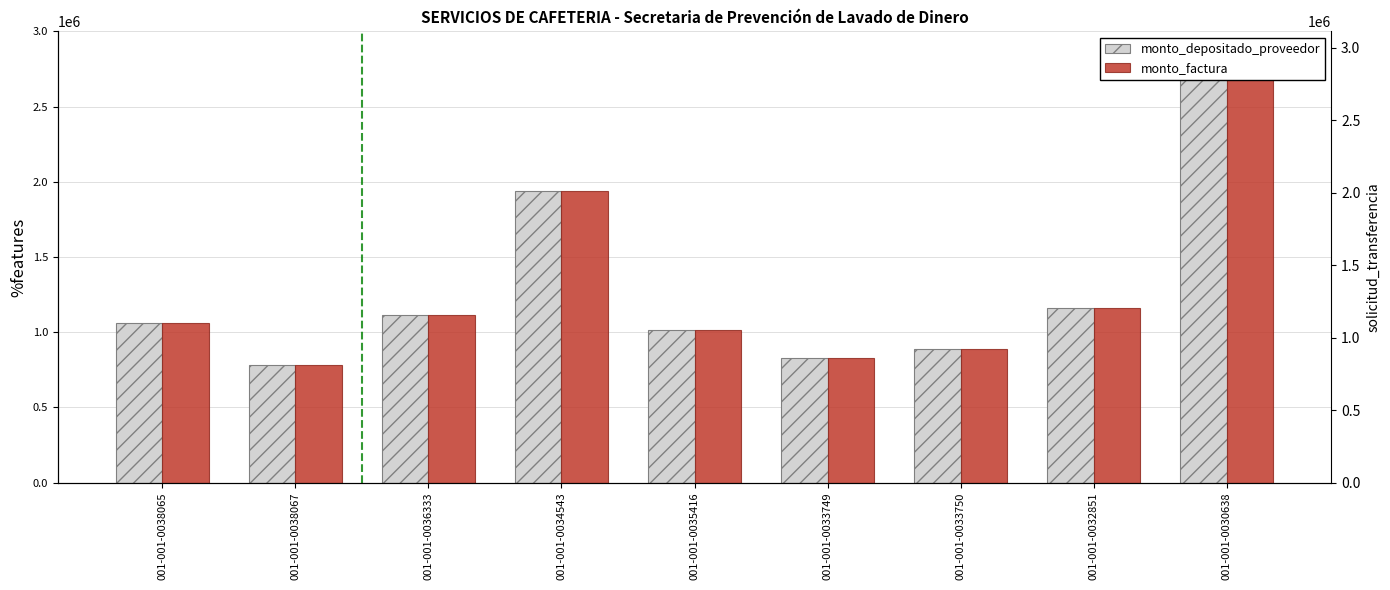

True or false: monto_factura has a value of 2830800 at 001-001-0030638.

True